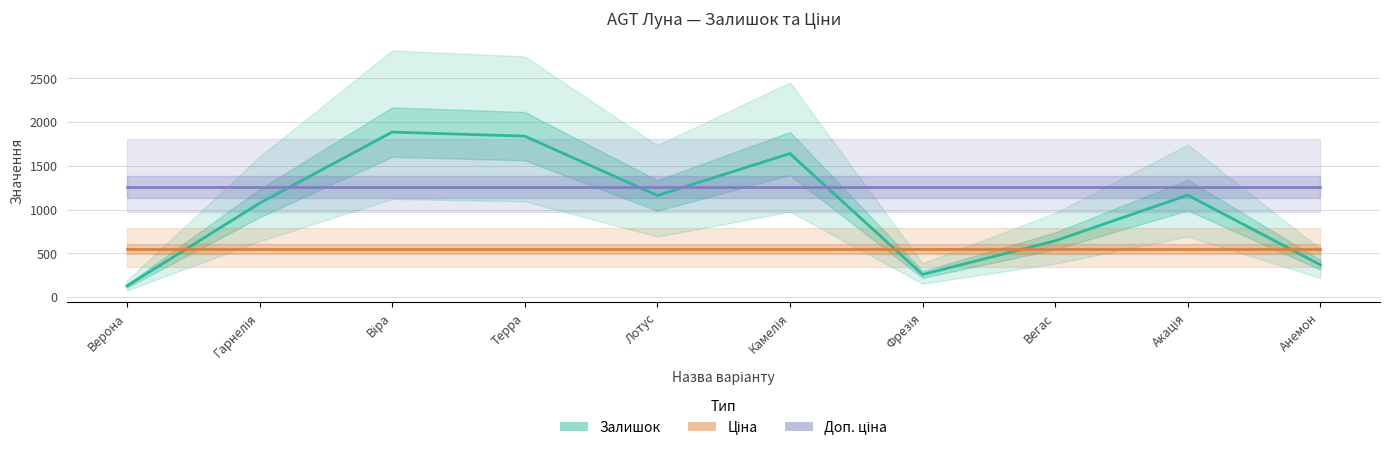

At which category is the sum across all series the highest?

Віра